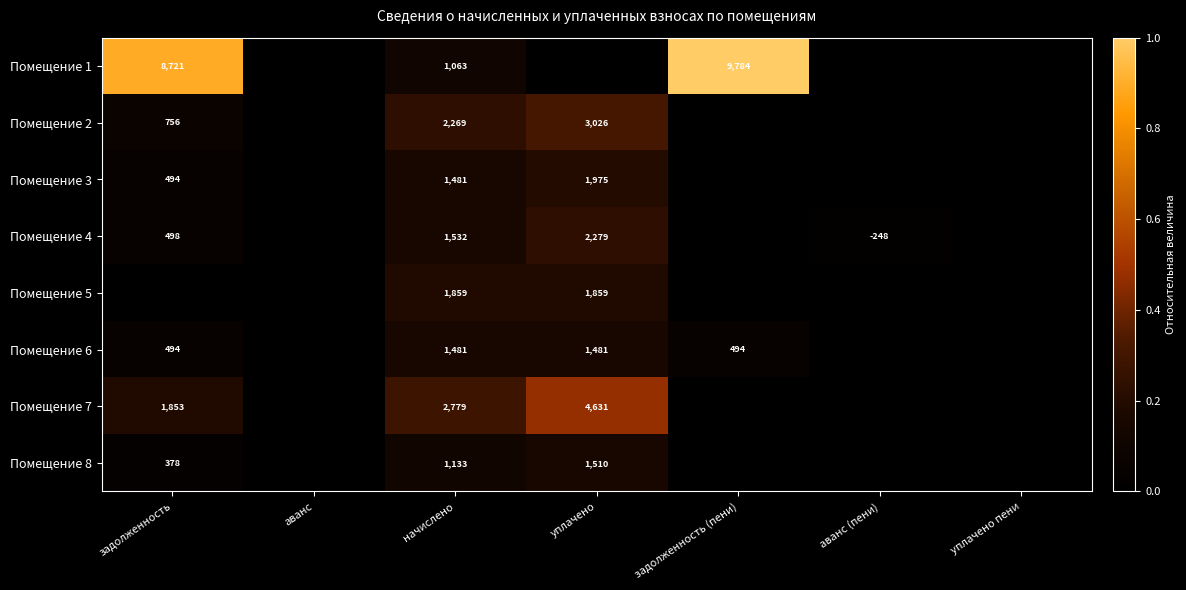

At which category is the sum across all series the highest?

уплачено